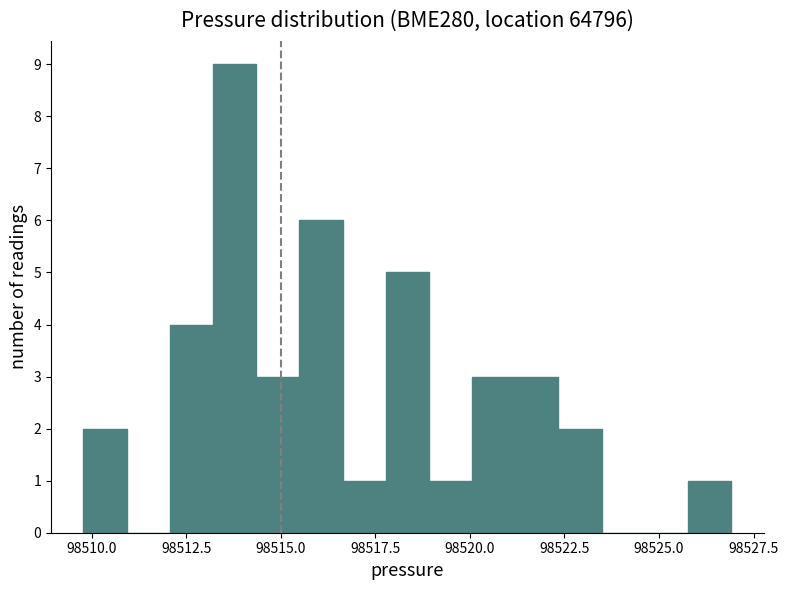

Read against the x-axis, roughly where is the centre of the tallest bar?

98514.0